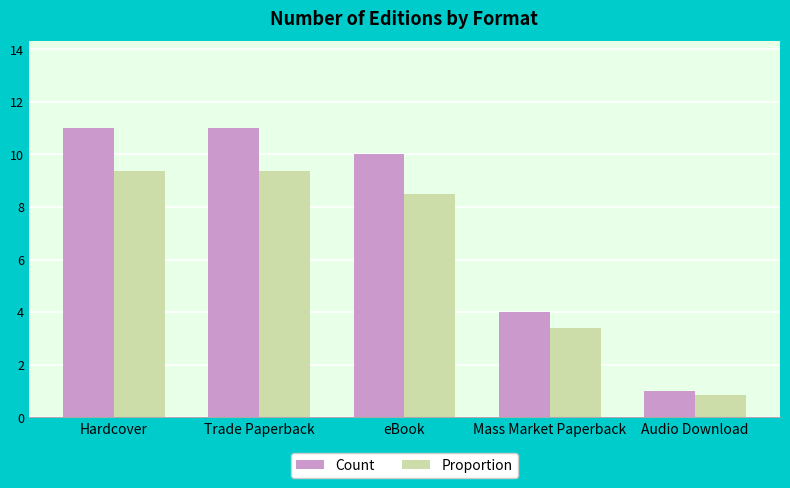

Rank the series at eBook from lowest to highest value.

Proportion, Count